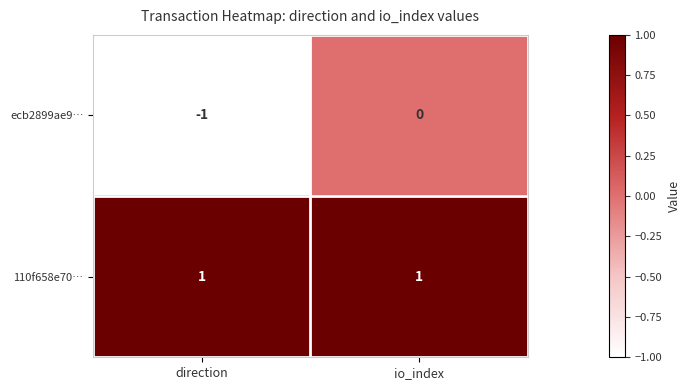

Which series has the largest total across all categories?

110f658e70…